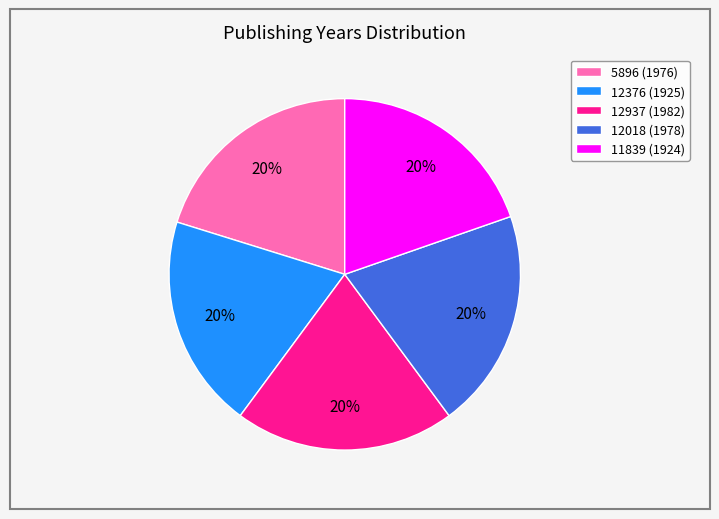

How many slices are in this pie chart?

5